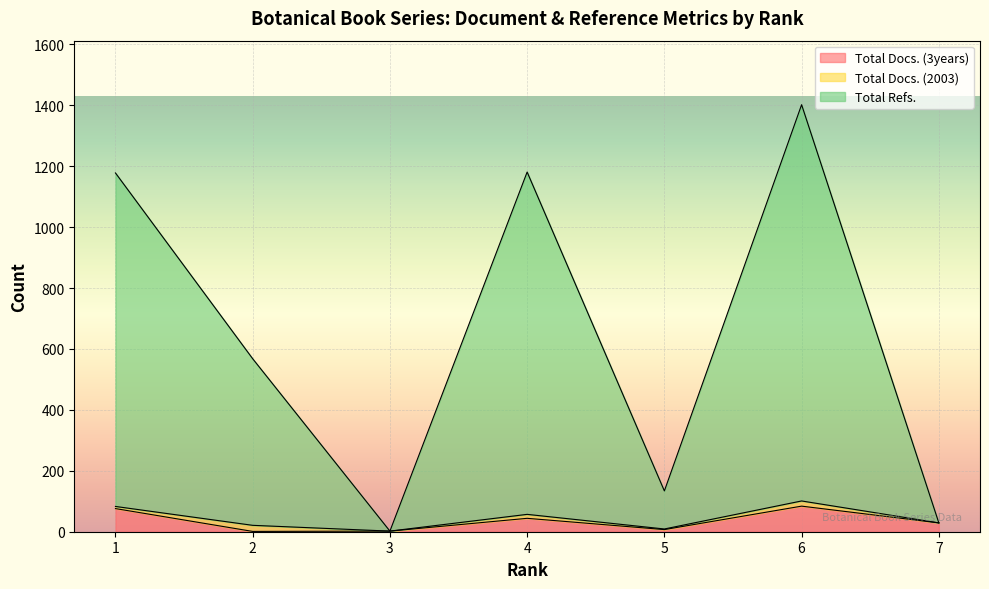

Between 1 and 5, which series saw the biggest shift?

Total Refs.